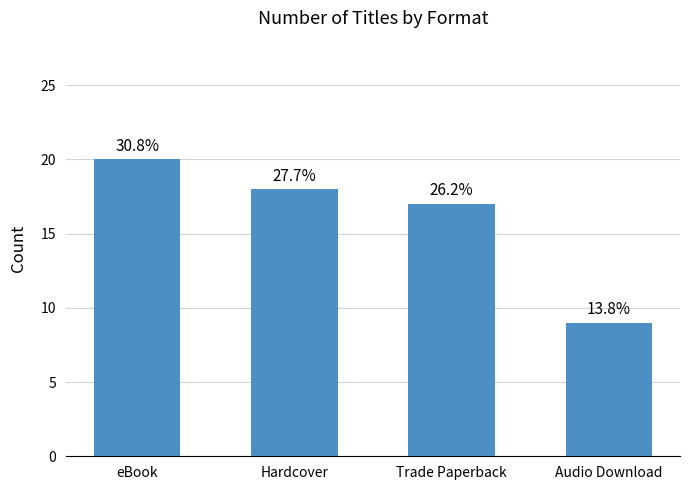

How many bars are there in total?

4